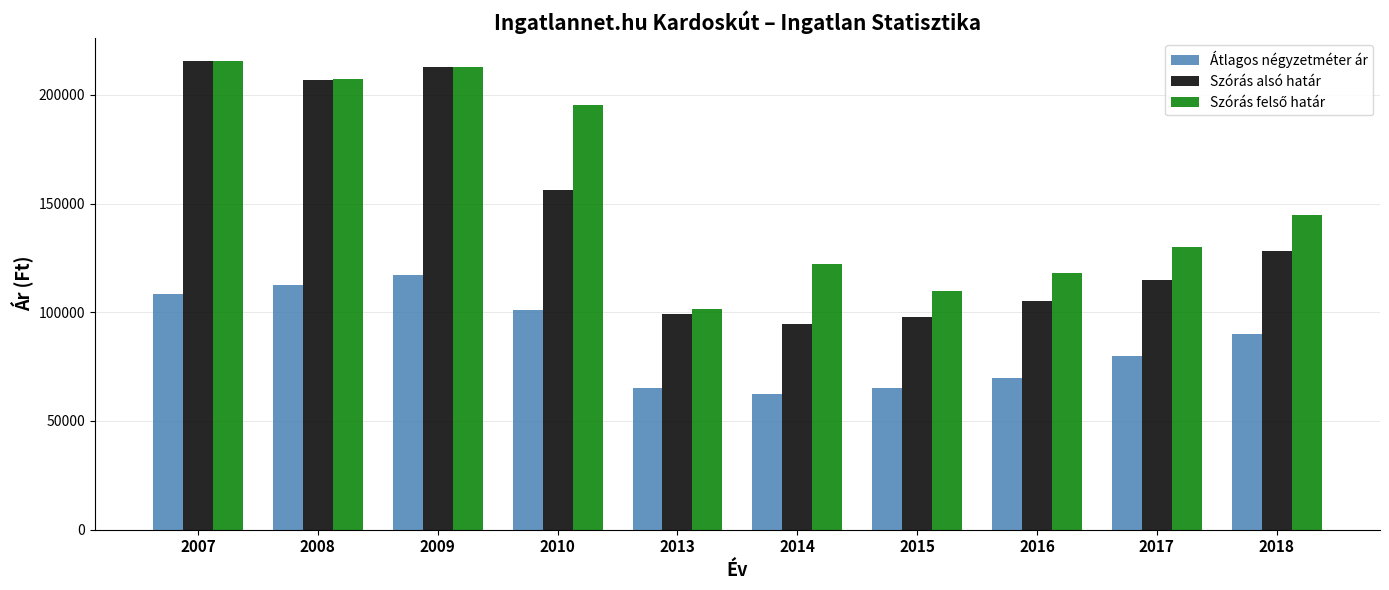

What is the difference between the second highest and minimum values in the Szórás alsó határ series?

118216